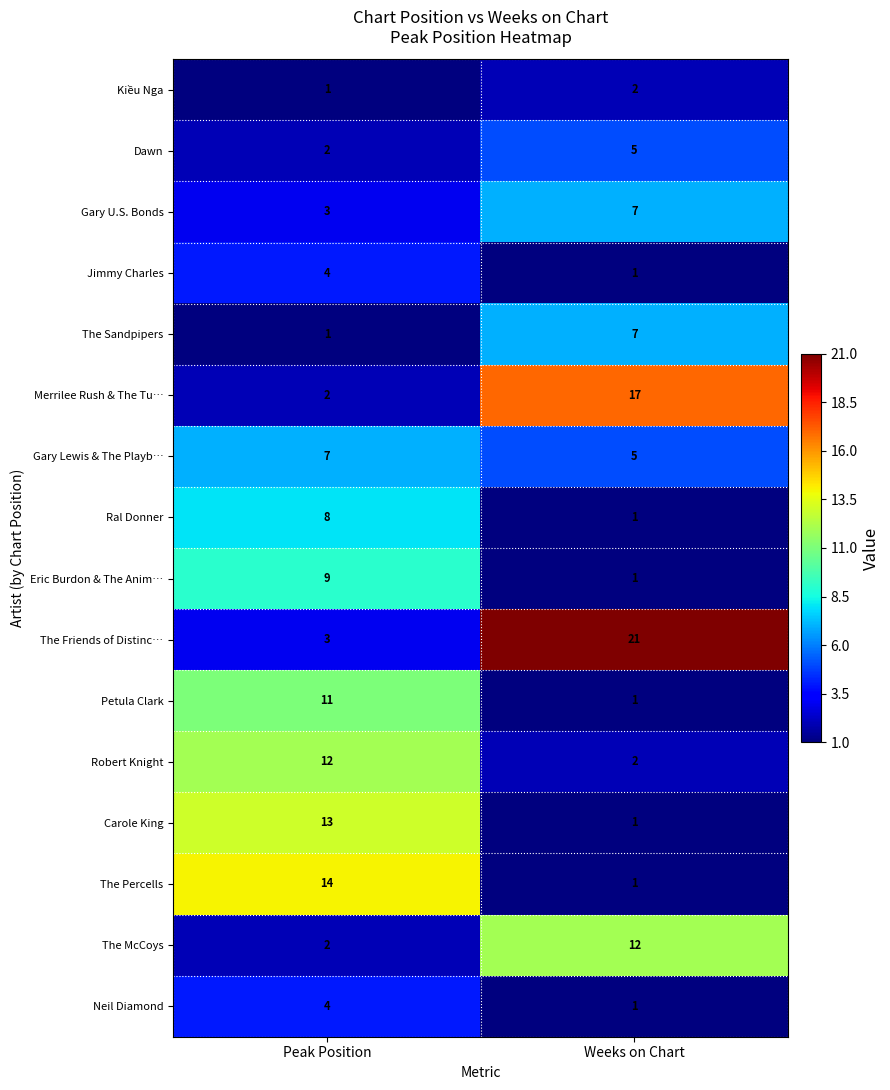

Which series has the largest range (max minus min)?

The Friends of Distinc…